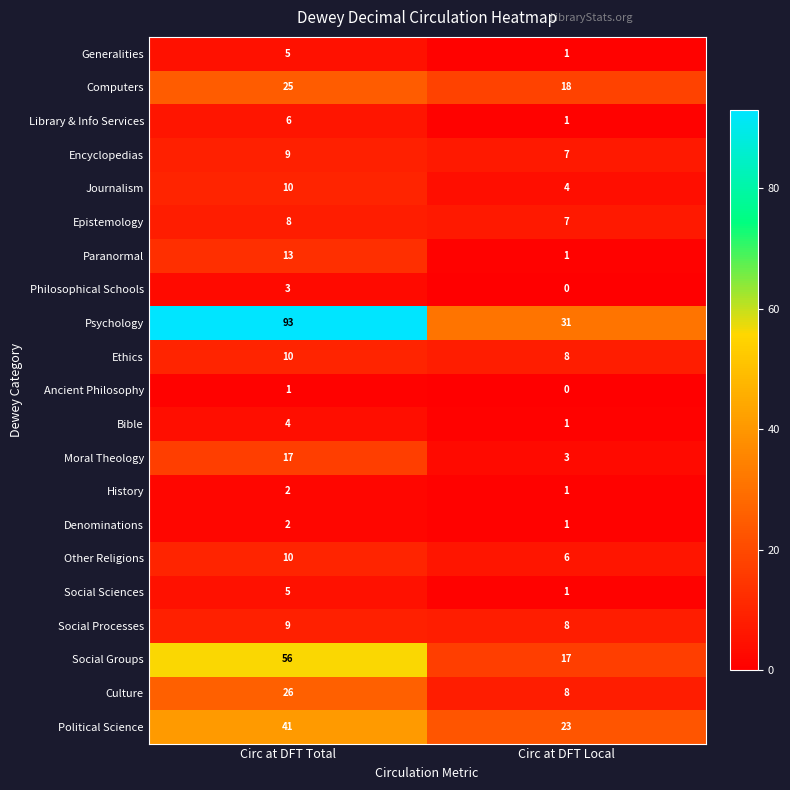

What is the approximate value of Moral Theology at Circ at DFT Total?

17